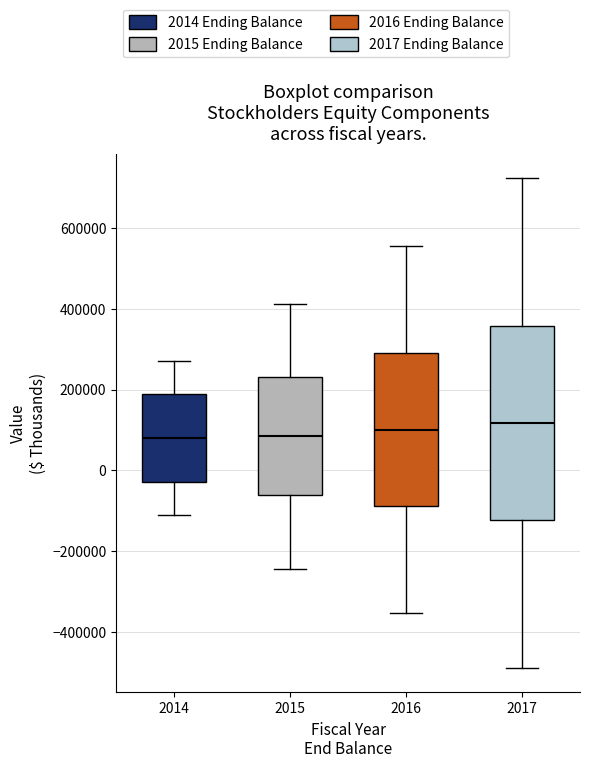

Reading left to right, read every box against the y-axis: the position of its median line, the range the box covers, and the ends of its whiskers. The values are not printed on the chart, so give them approximately, as read against the axis.

2014: median 80000, box -20000 to 180000, whiskers -120000 to 280000
2015: median 80000, box -60000 to 240000, whiskers -240000 to 420000
2016: median 100000, box -80000 to 300000, whiskers -360000 to 560000
2017: median 120000, box -120000 to 360000, whiskers -480000 to 720000